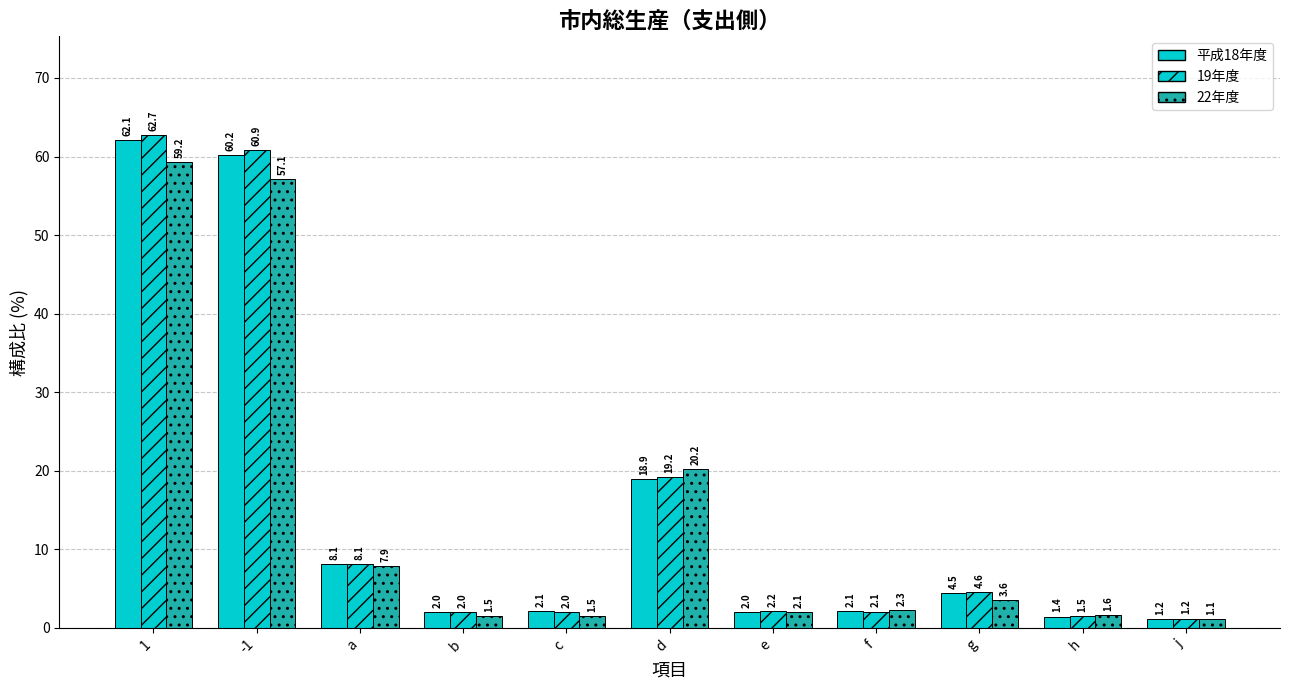

What is the minimum value for 平成18年度?

1.2